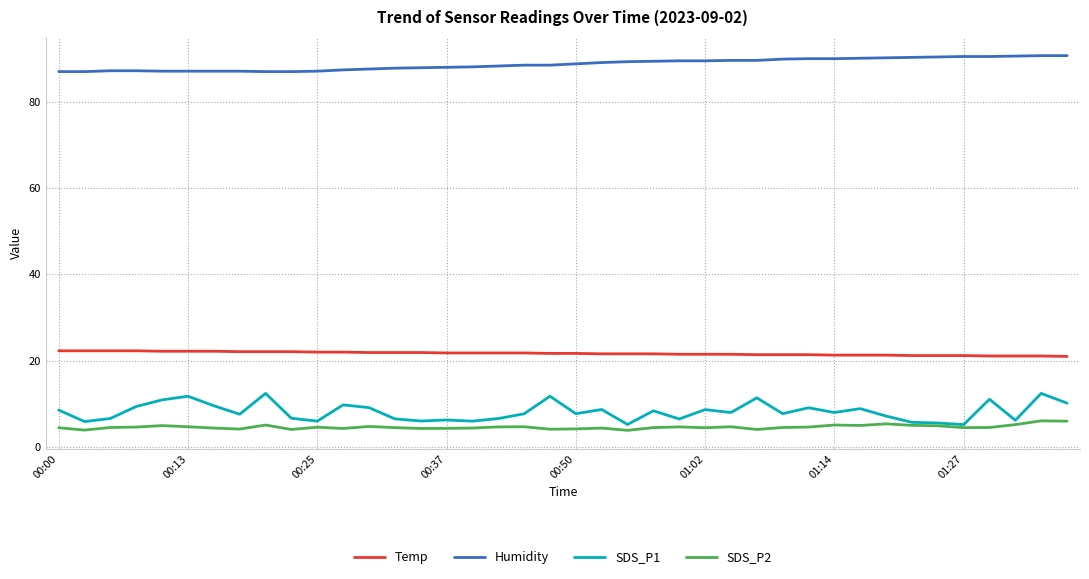

What are all the series names shown in the legend?

Temp, Humidity, SDS_P1, SDS_P2